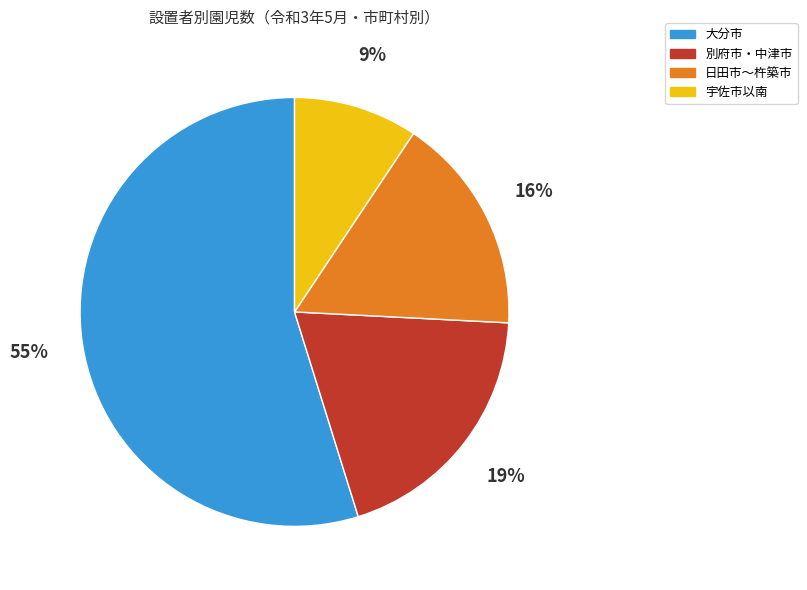

Which category accounts for the majority?

大分市